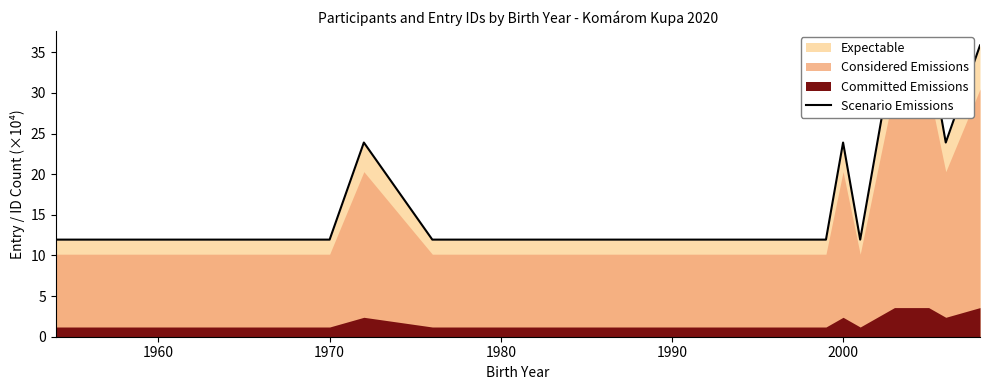

Reading left to right, list all the values displayed in this chart.

11.9	11.9	11.9	11.9	11.9	11.9	11.9	11.9	23.9	11.9	11.9	11.9	11.9	11.9	23.9	11.9	23.9	35.8	35.8	35.8	23.9	35.8